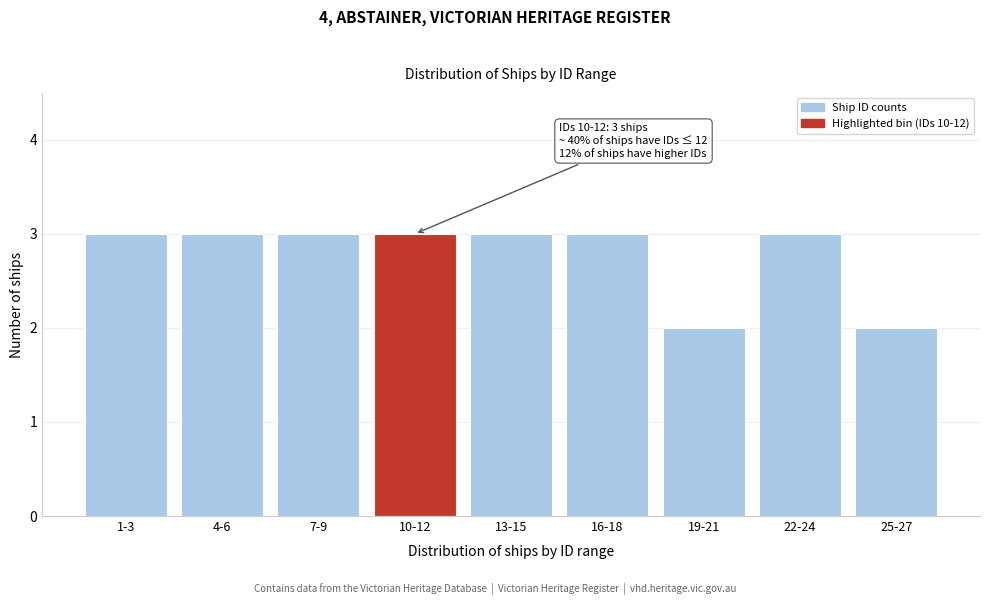

Reading left to right, transcribe all the data shown in this chart.

3	3	3	3	3	3	2	3	2